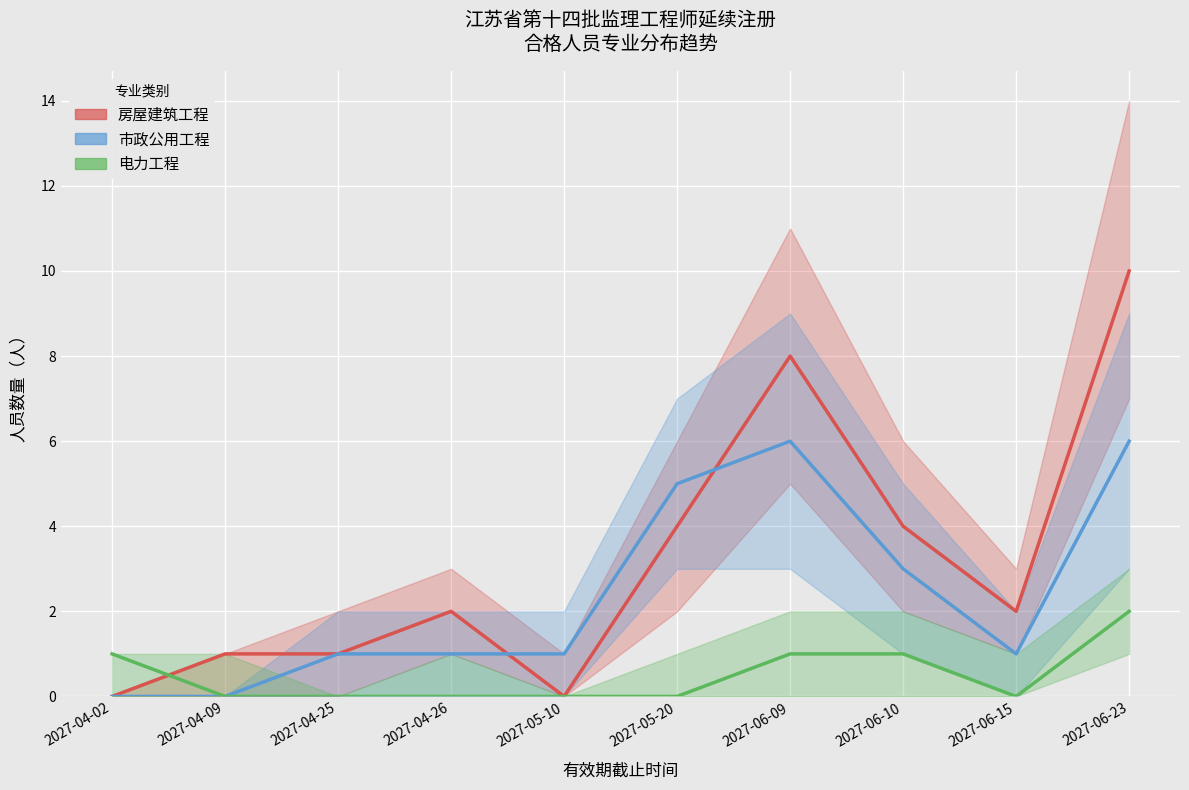

True or false: 电力工程 has a value of 1 at 2027-06-23.

False